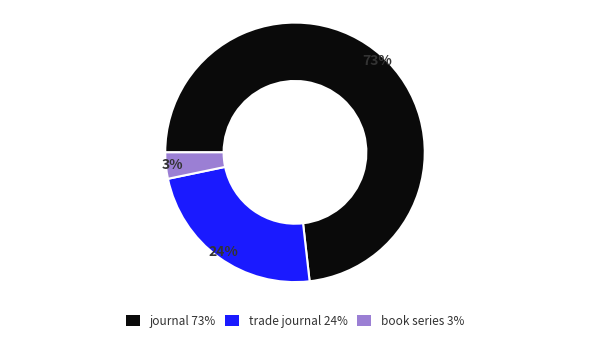

To the nearest percent, what percentage of the pie is trade journal?

24%